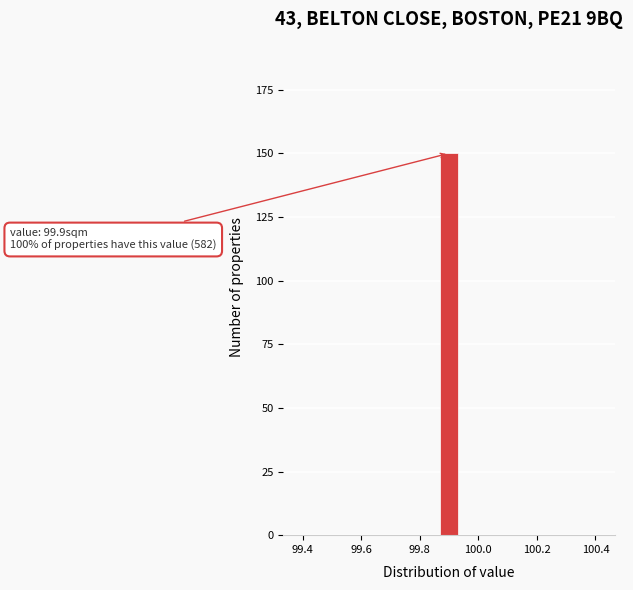

Read against the x-axis, roughly where is the centre of the tallest bar?

99.90